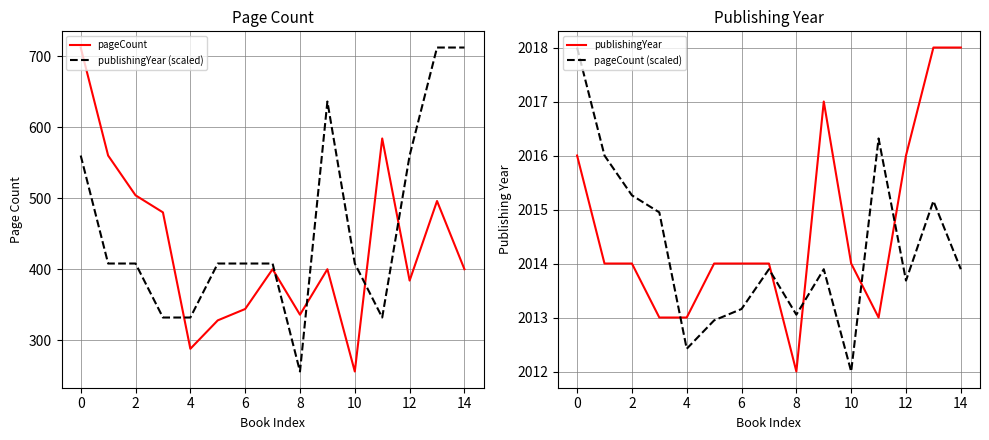

True or false: pageCount (scaled) and publishingYear (scaled) intersect in this chart.

False